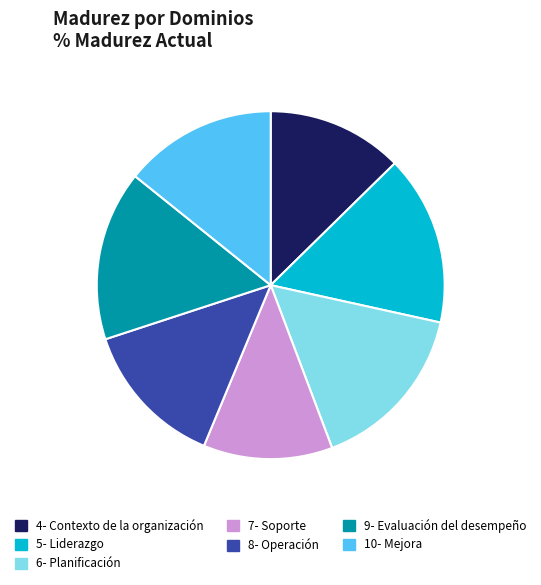

Is the sum of 8- Operación and 9- Evaluación del desempeño greater than half?

No